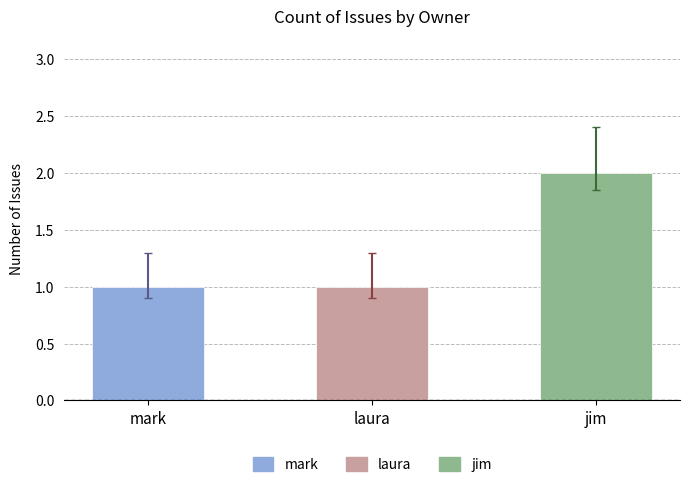

What is the sum of the values at laura and jim?

3